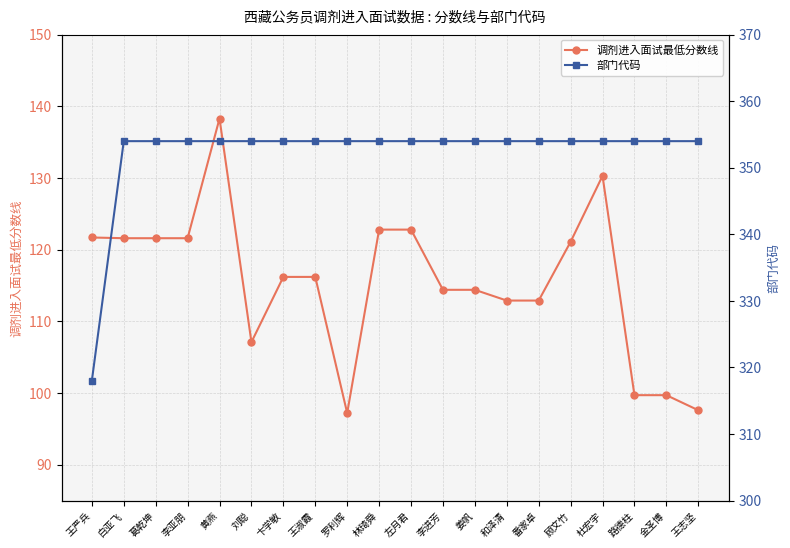

What is the smallest value displayed?

97.2